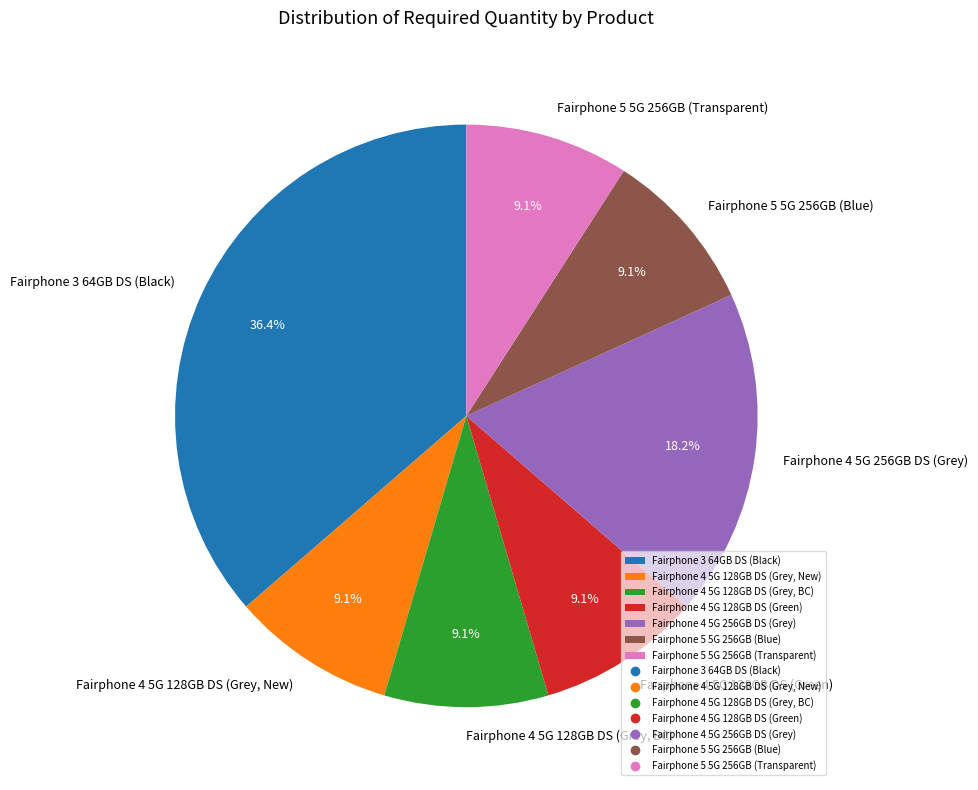

Is there any slice that represents more than half of the pie?

No